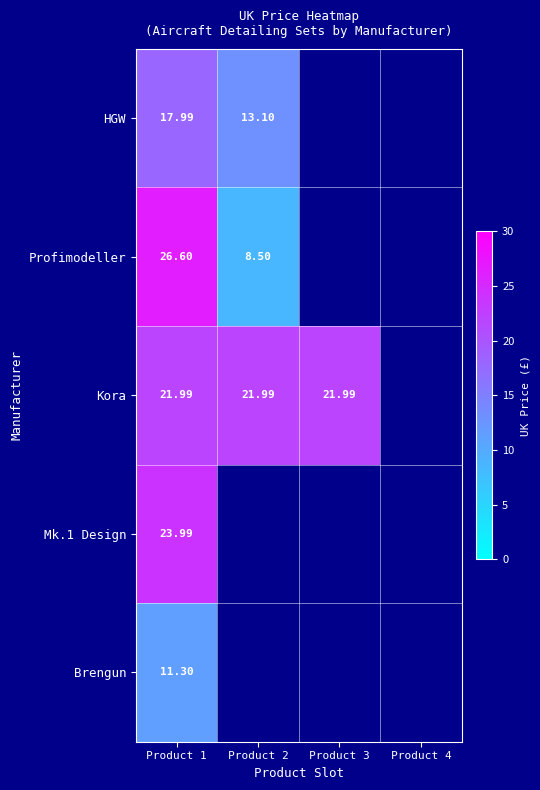

What is the sum of all Mk.1 Design values?

24.0